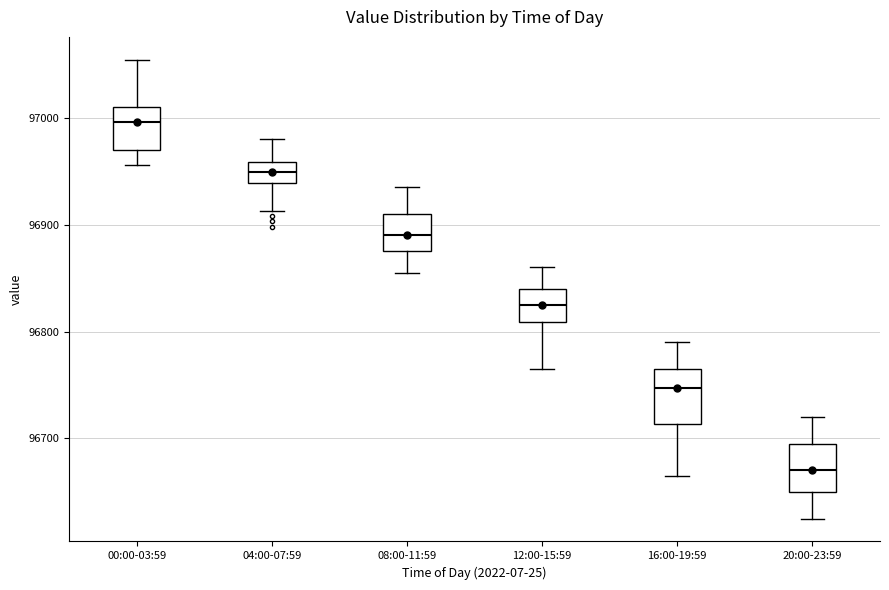

Reading left to right, read every box against the y-axis: the position of its median line, the range the box covers, and the ends of its whiskers. The values are not printed on the chart, so give them approximately, as read against the axis.

00:00-03:59: median 97000, box 96970 to 97010, whiskers 96960 to 97050
04:00-07:59: median 96950, box 96940 to 96960, whiskers 96910 to 96980
08:00-11:59: median 96890, box 96880 to 96910, whiskers 96860 to 96940
12:00-15:59: median 96830, box 96810 to 96840, whiskers 96770 to 96860
16:00-19:59: median 96750, box 96710 to 96770, whiskers 96670 to 96790
20:00-23:59: median 96670, box 96650 to 96700, whiskers 96630 to 96720